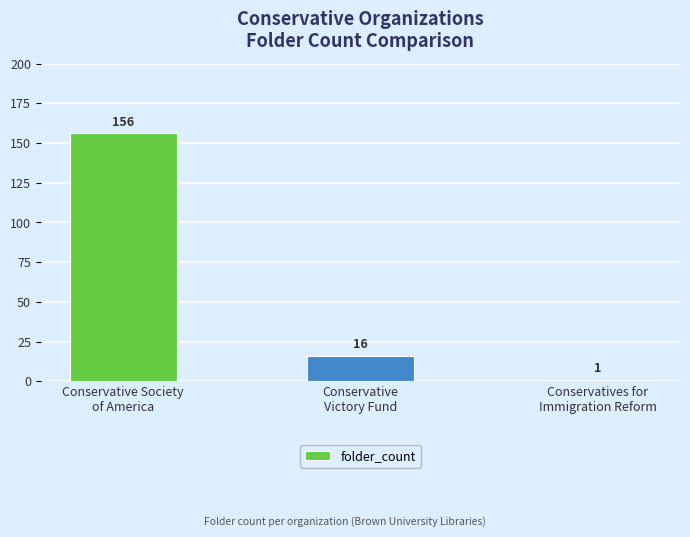

Where is the data nearest to the value 78?

Conservative
Victory Fund